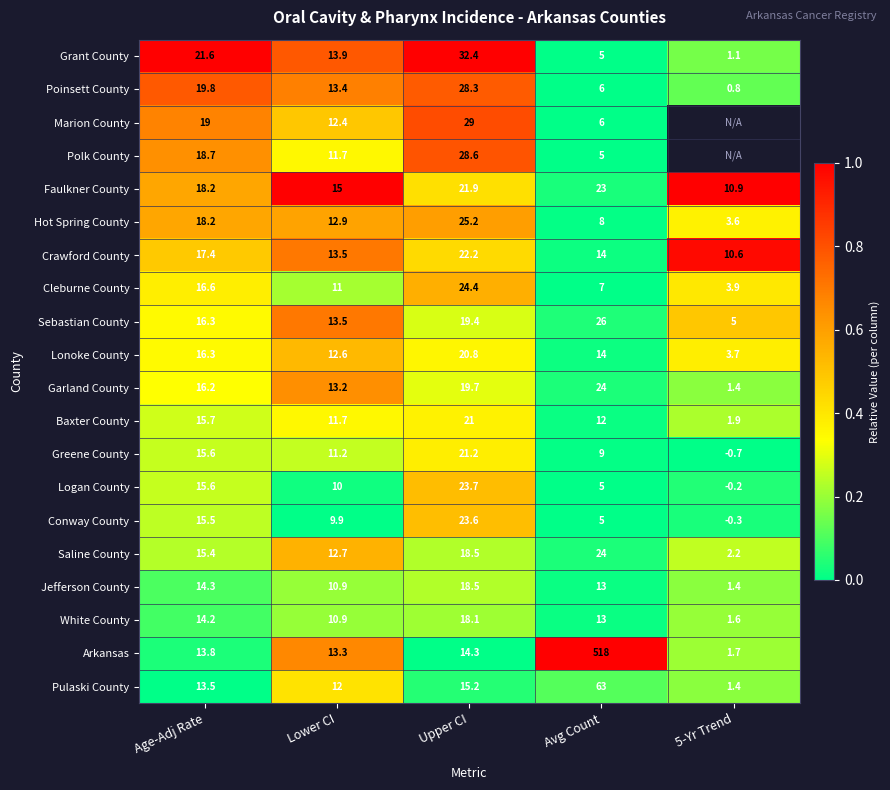

What value does the Garland County series have at Age-Adj Rate?

16.2